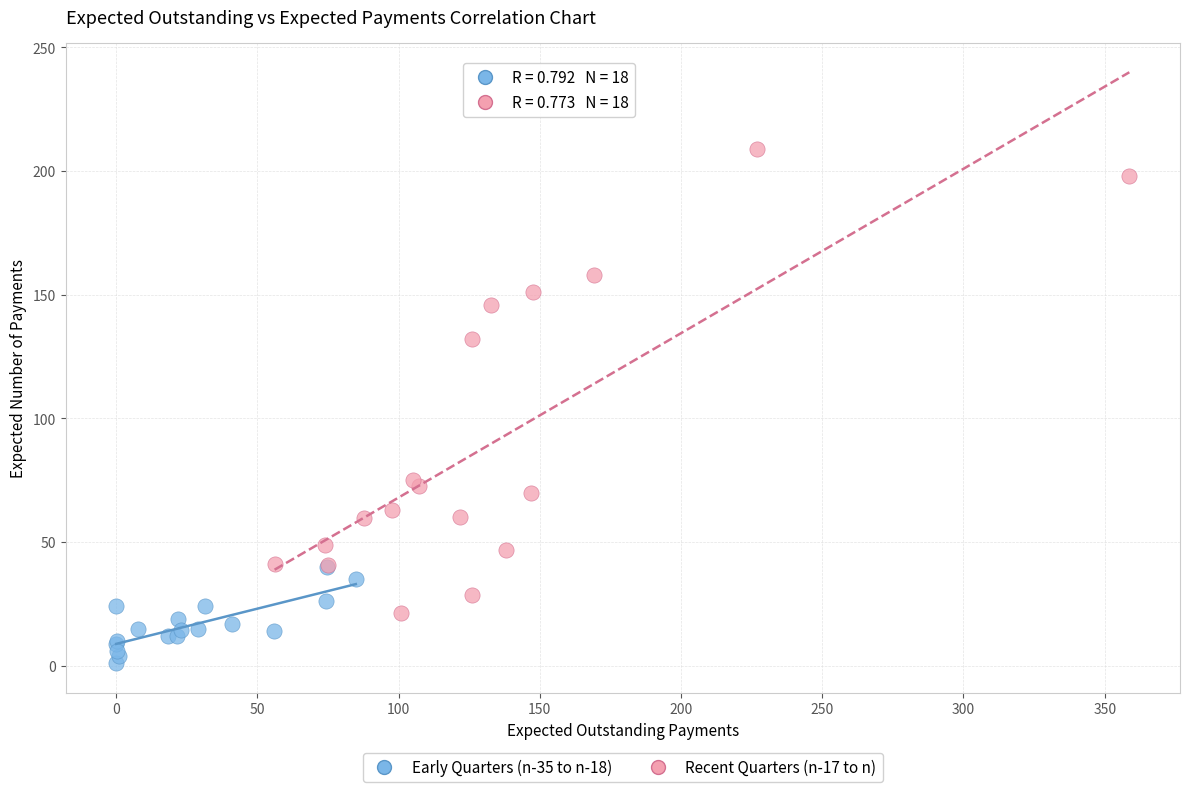

Which series reaches the minimum Y coordinate?

Early Quarters (n-35 to n-18)